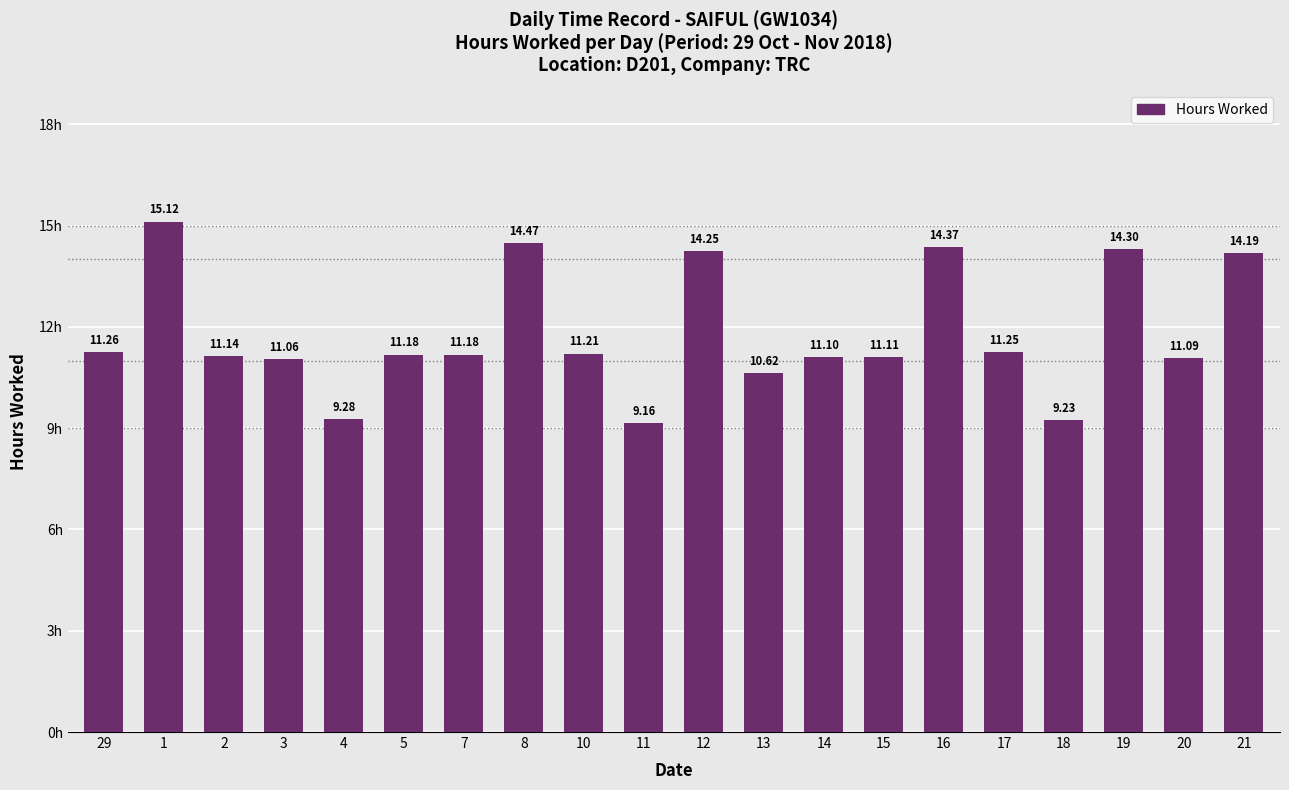

What is the greatest value displayed?

15.1